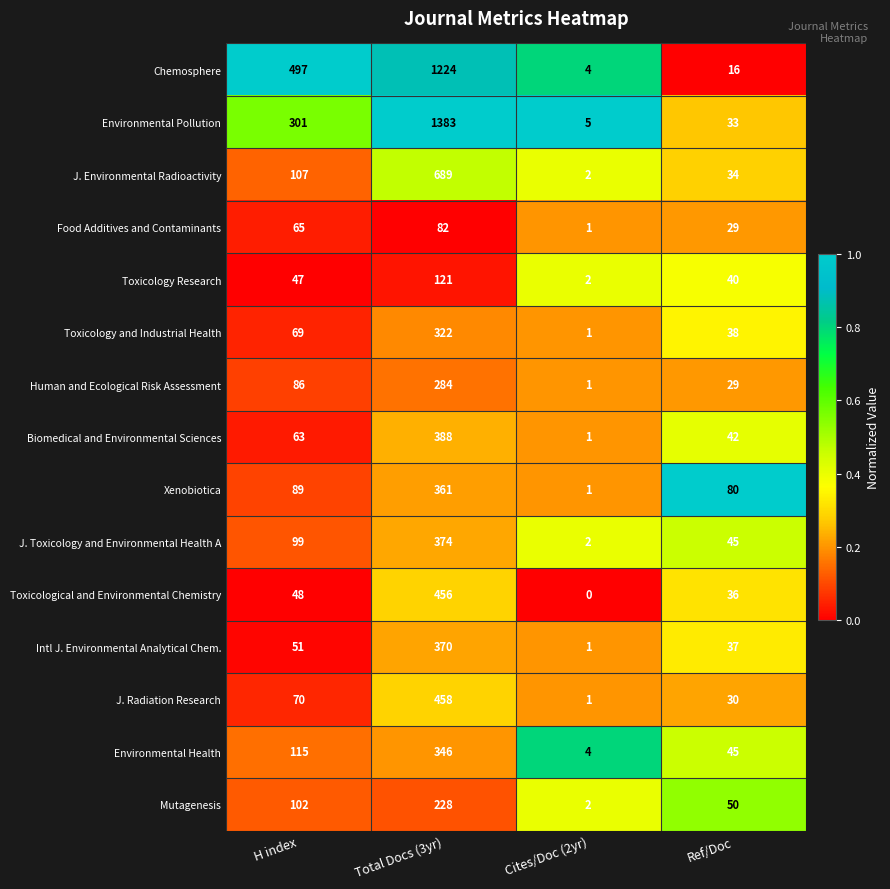

At which category is the sum across all series the highest?

Total Docs (3yr)